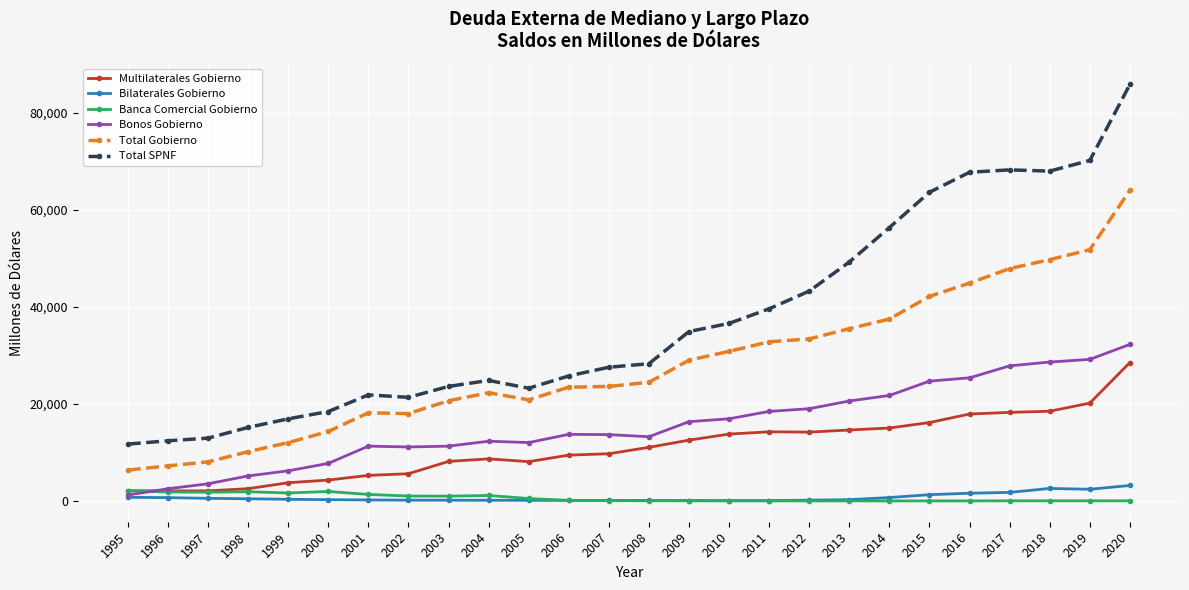

What is the value of the Total SPNF point at the 26th from the left?

85895.9